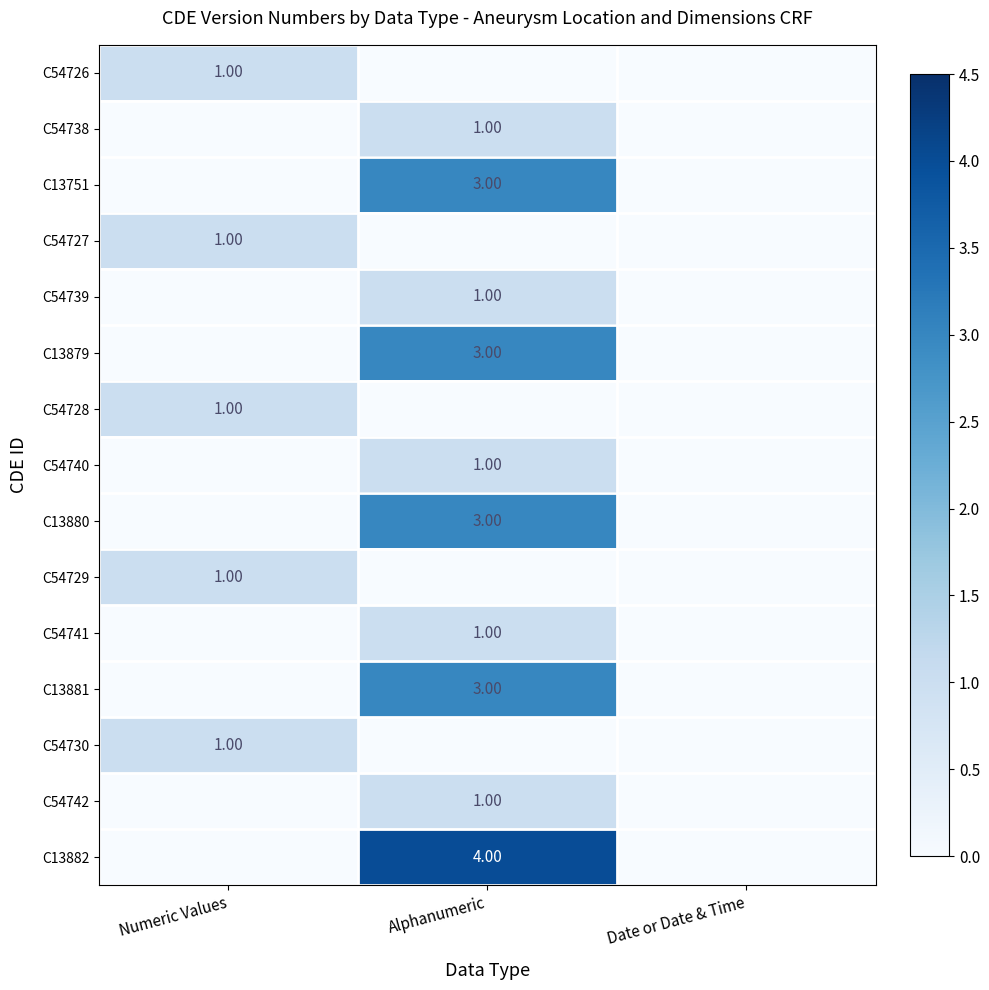

What is the spread (max minus min) of values at Alphanumeric?

4